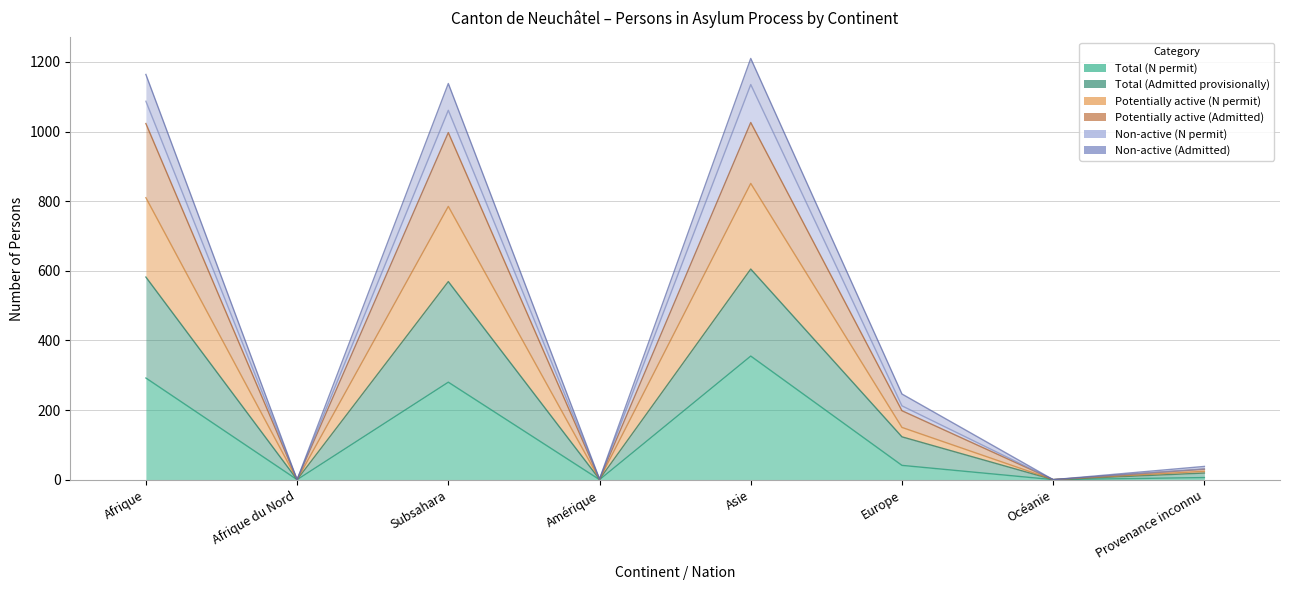

How many values in Total (N permit) are above zero?

5